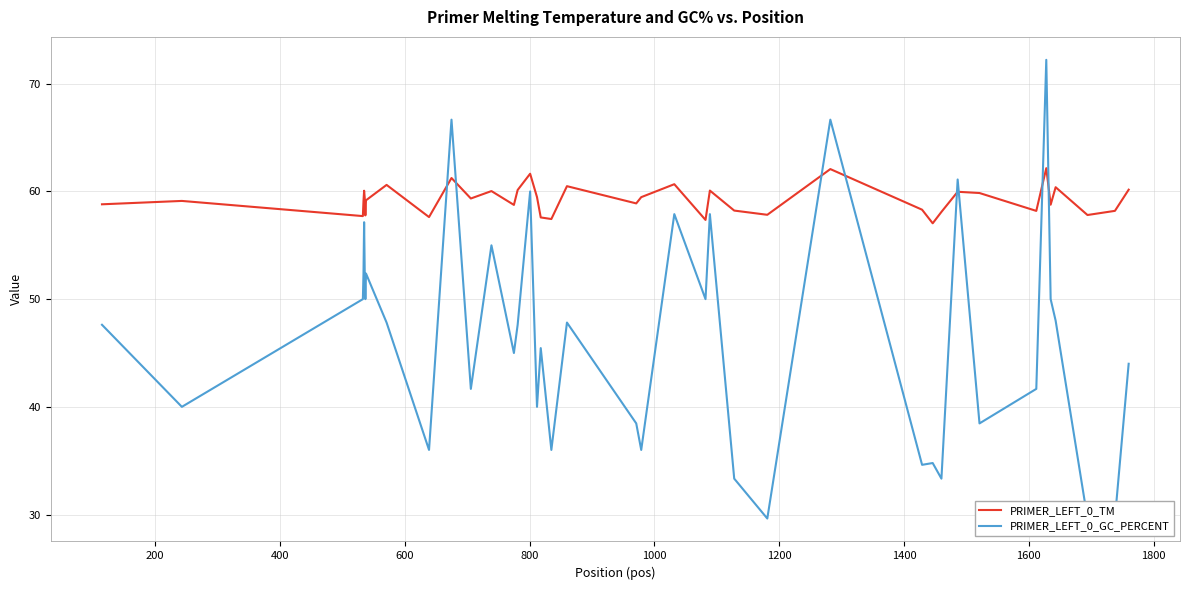

What is the minimum value for PRIMER_LEFT_0_TM?

57.0